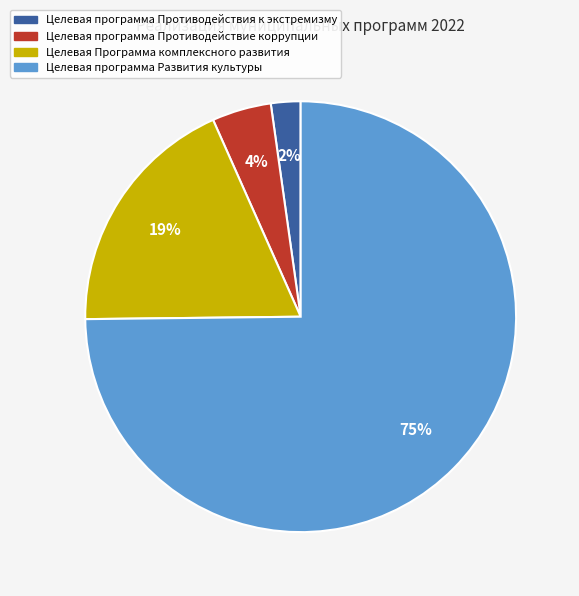

Which has a higher value, Целевая программа Противодействия к экстремизму or Целевая Программа комплексного развития?

Целевая Программа комплексного развития